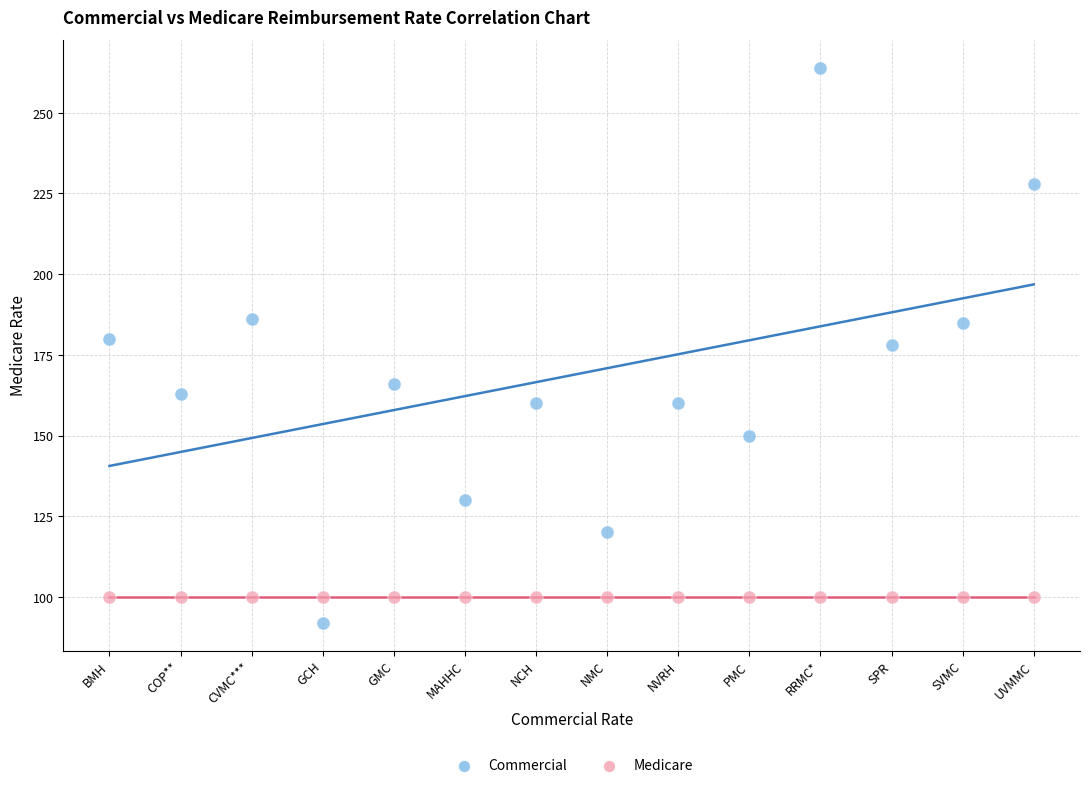

Which series reaches the maximum Y coordinate?

Commercial